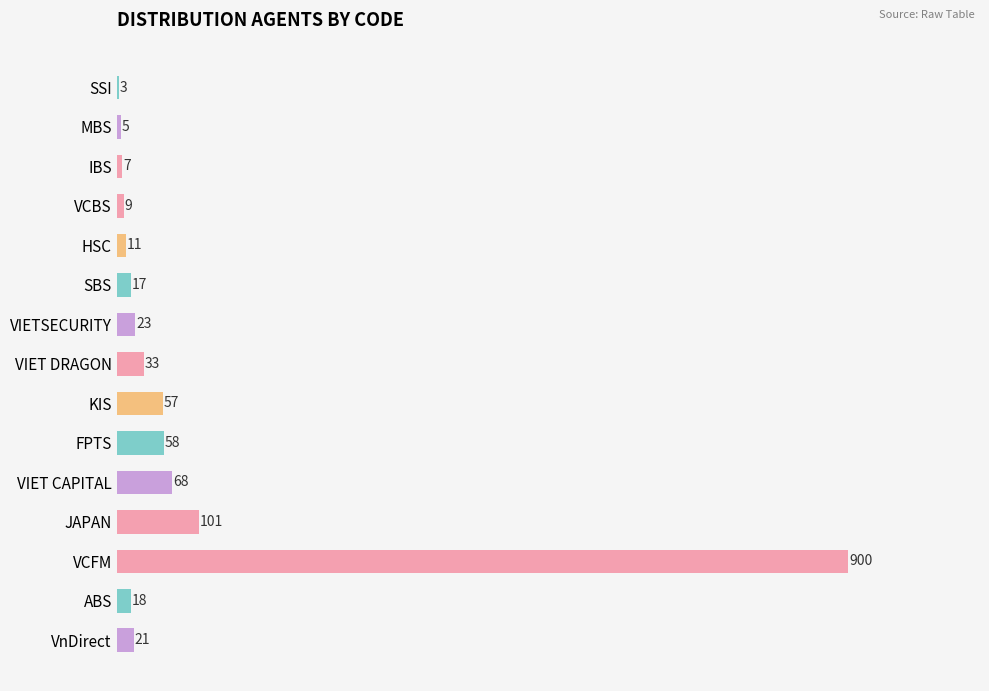

The chart shows a value of 5 at MBS. True or false?

True